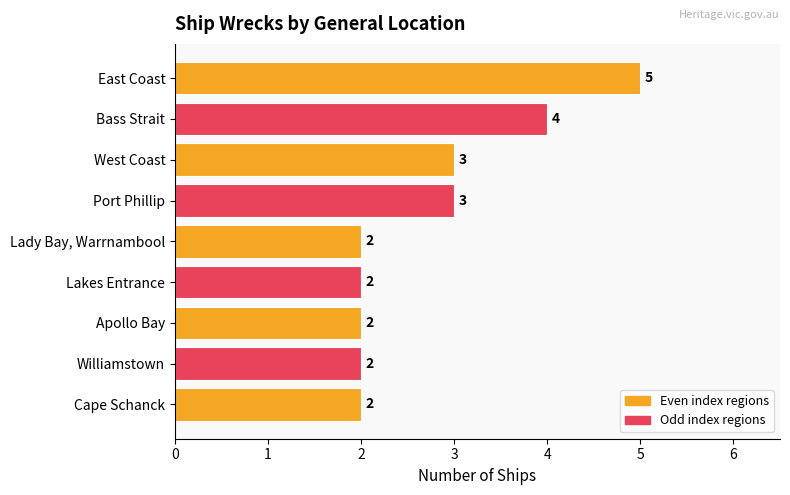

Which category has the highest value across all series?

East Coast